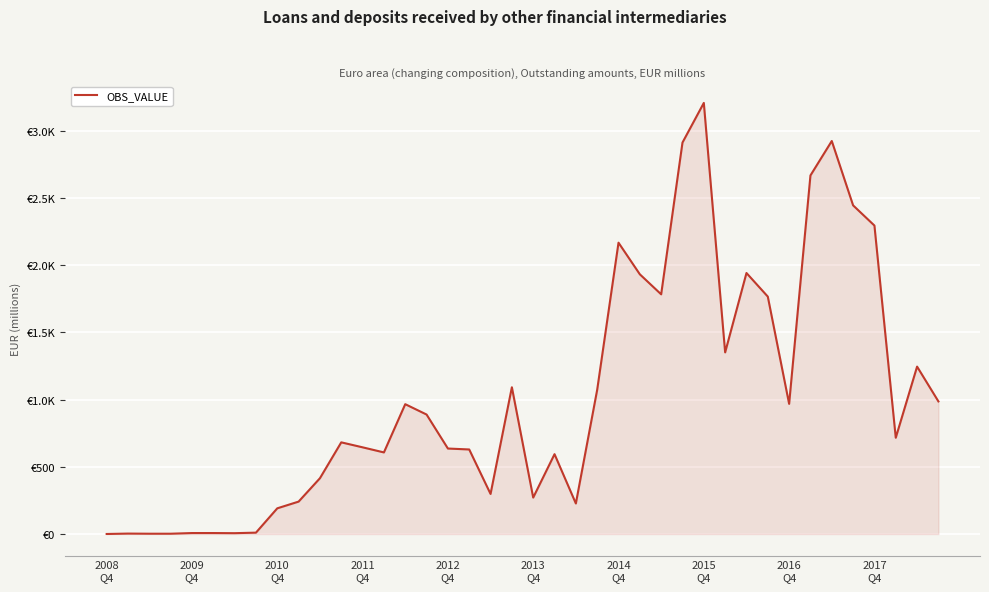

Does the chart have visible grid lines?

Yes